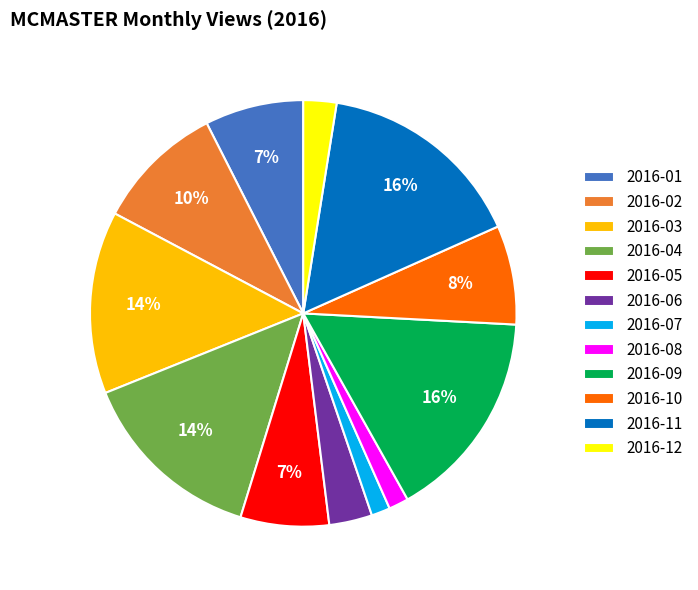

To the nearest percent, what is the average slice percentage?

8%